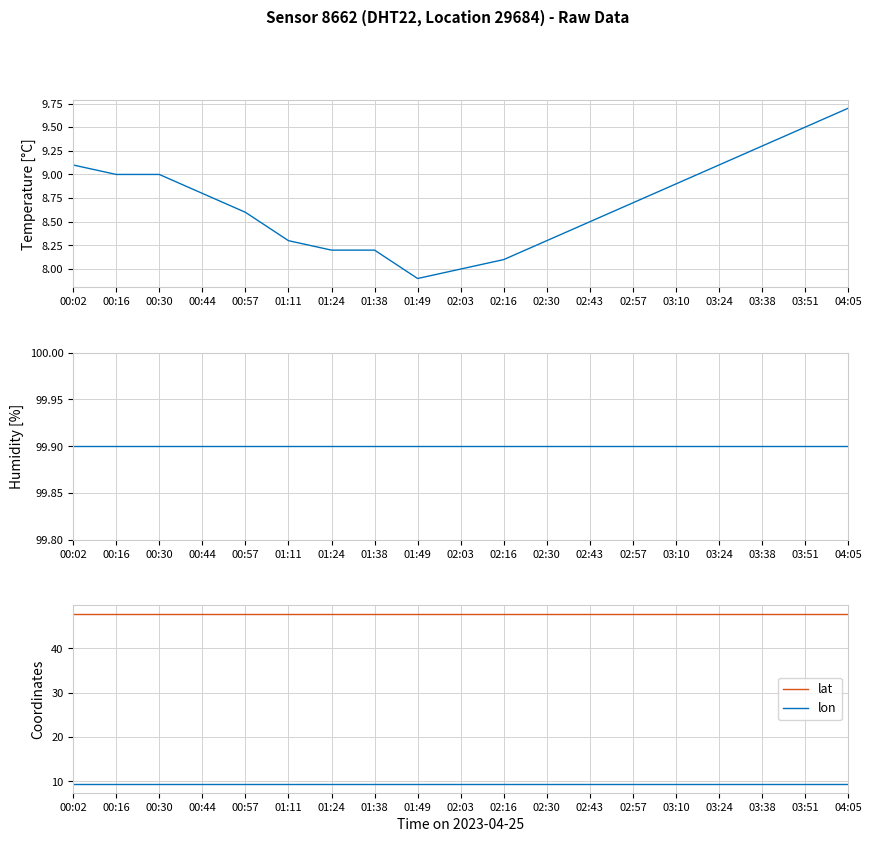

Rank the categories by lat value from lowest to highest.

00:02, 00:16, 00:30, 00:44, 00:57, 01:11, 01:24, 01:38, 01:49, 02:03, 02:16, 02:30, 02:43, 02:57, 03:10, 03:24, 03:38, 03:51, 04:05